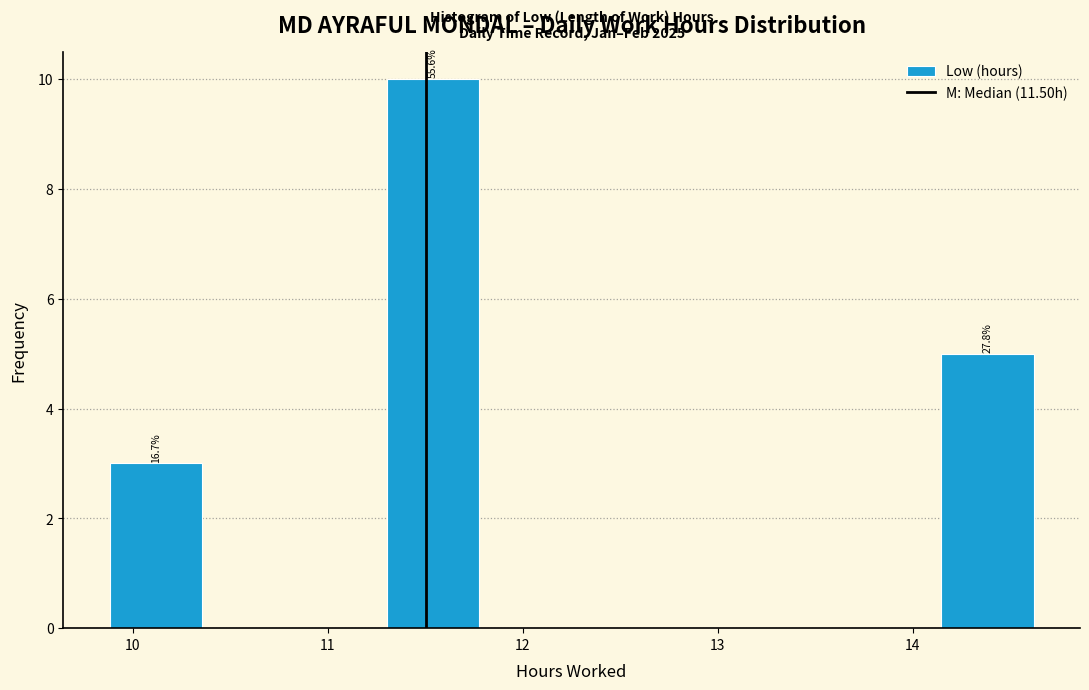

Which range on the x-axis has the tallest bar?

11.3 to 11.8